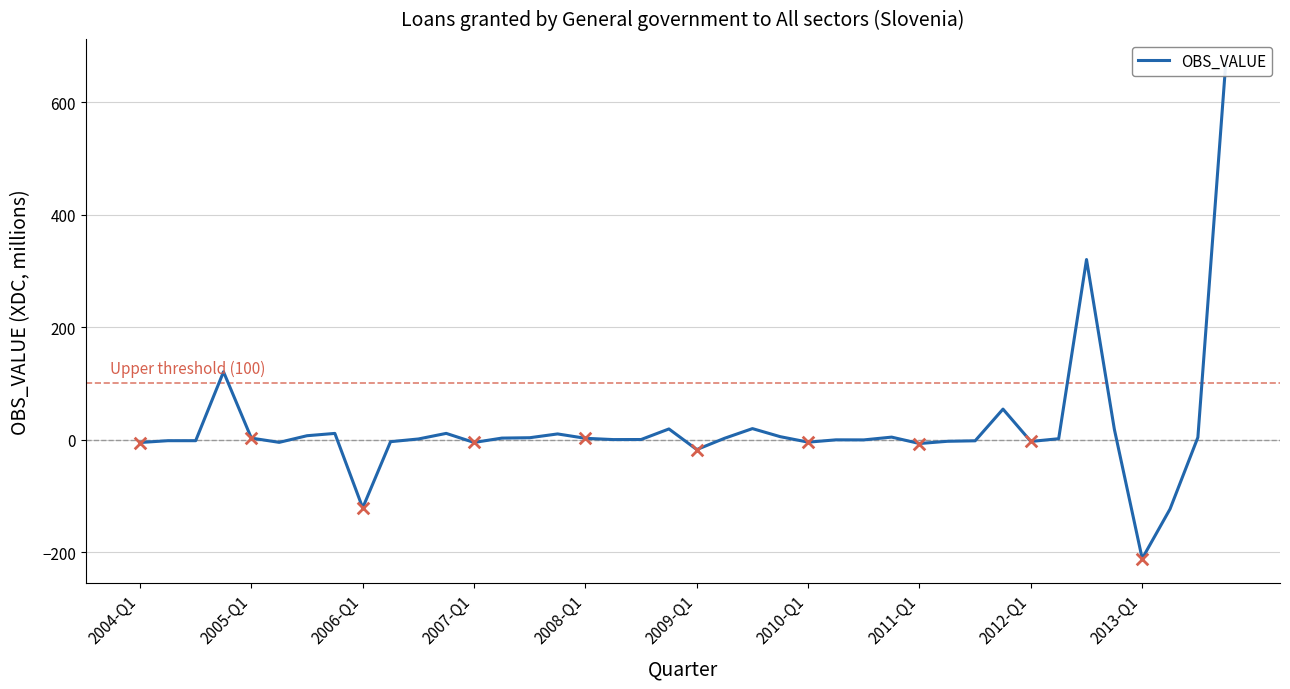

Which has a higher value, 18 or 35?

35